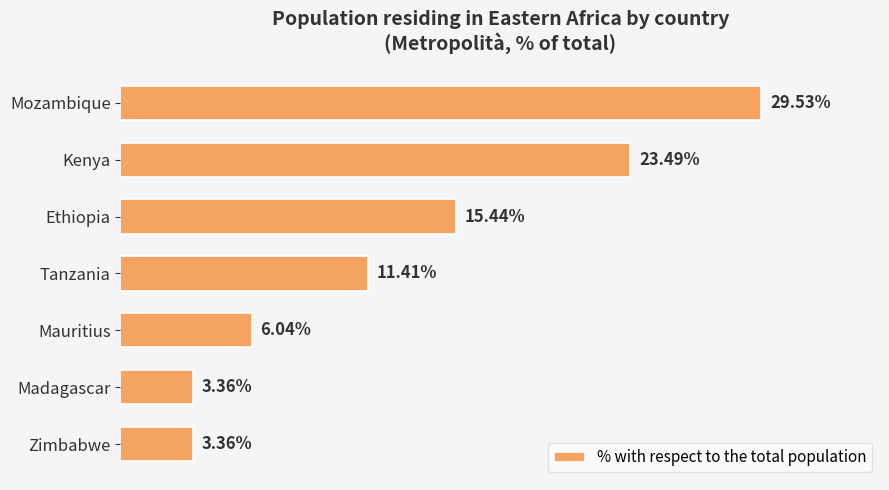

Which has a higher value, Zimbabwe or Mozambique?

Mozambique